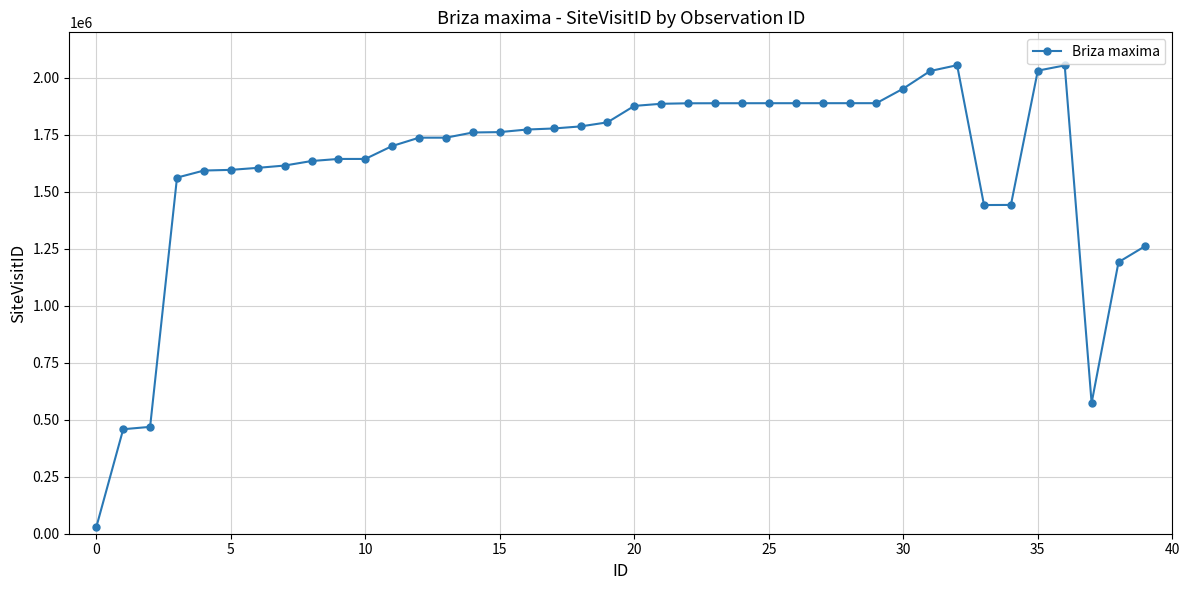

What is the maximum value shown in the chart?

2055803